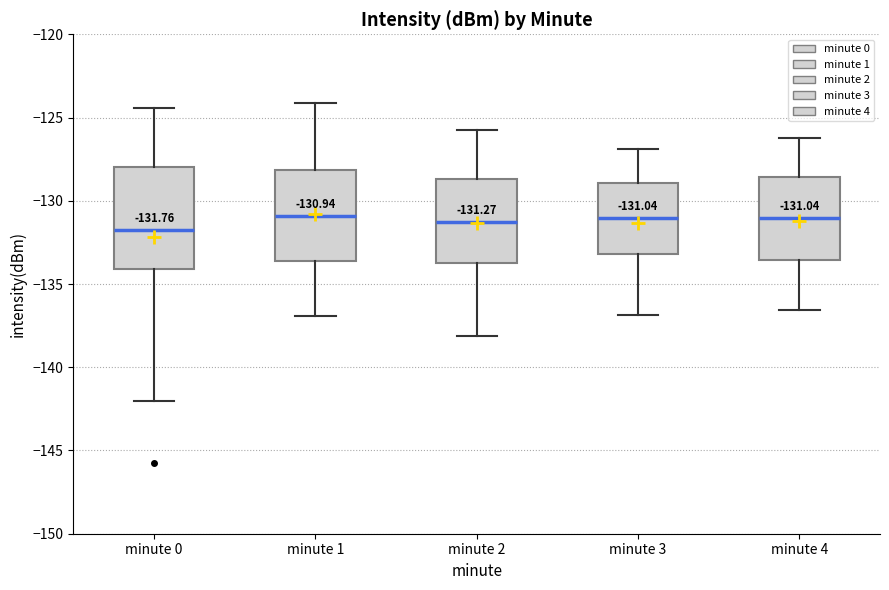

Comparing the boxes themselves (not the whiskers), which one is the tallest?

minute 0